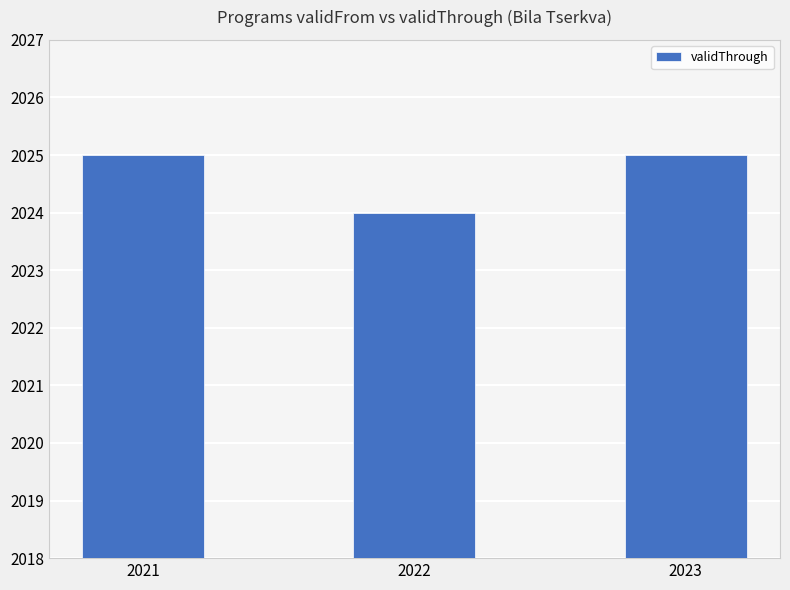

How many bars are there in total?

3